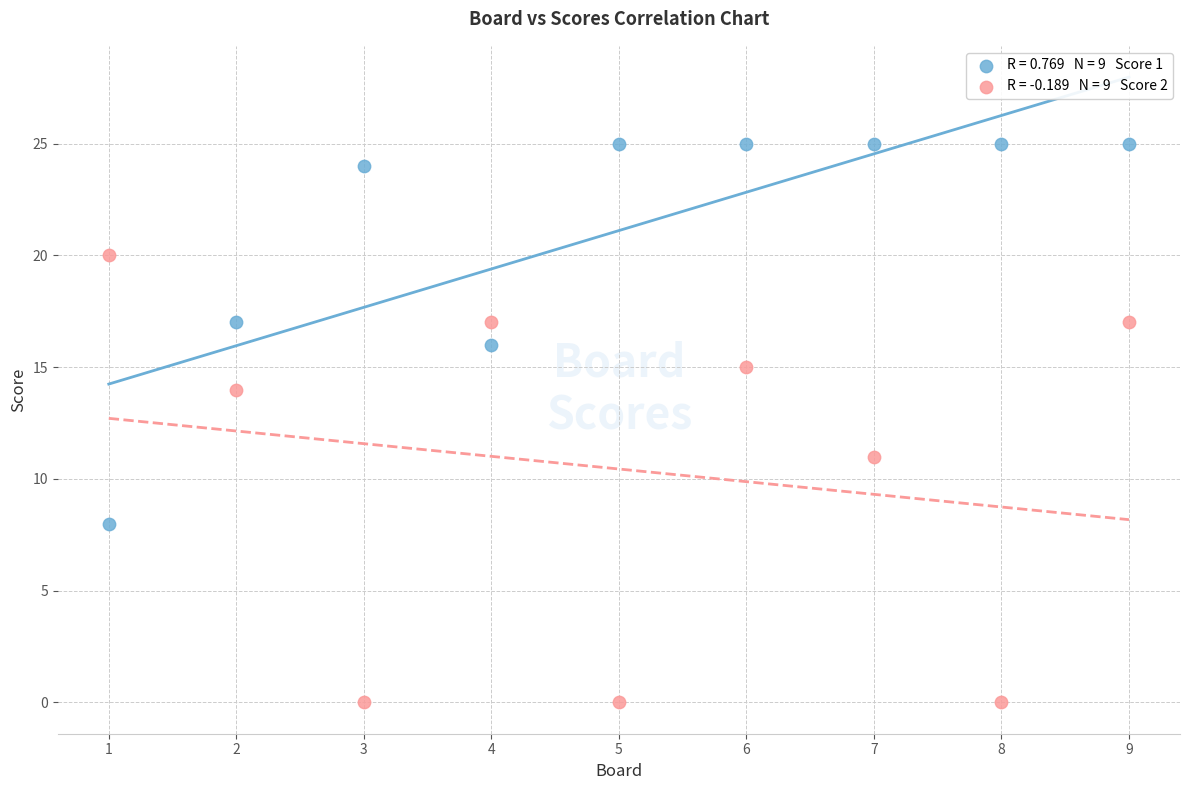

Across all series, what Y value is closest to 12?

11